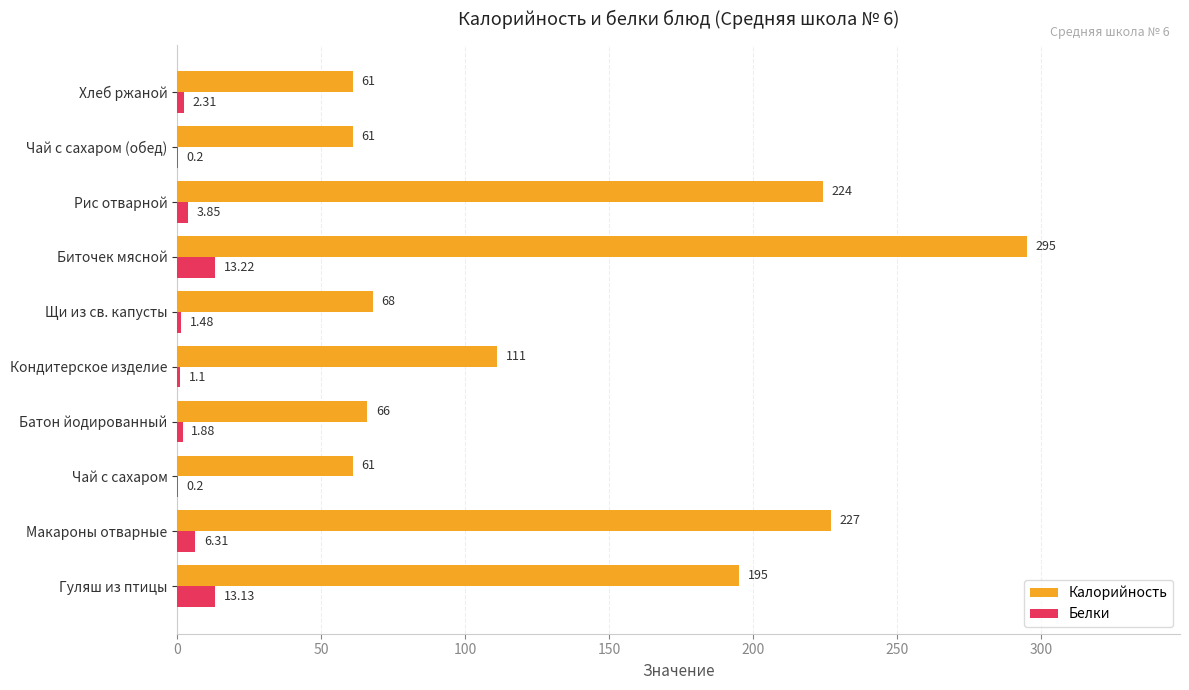

Where is Калорийность nearest to the value 178?

Гуляш из птицы